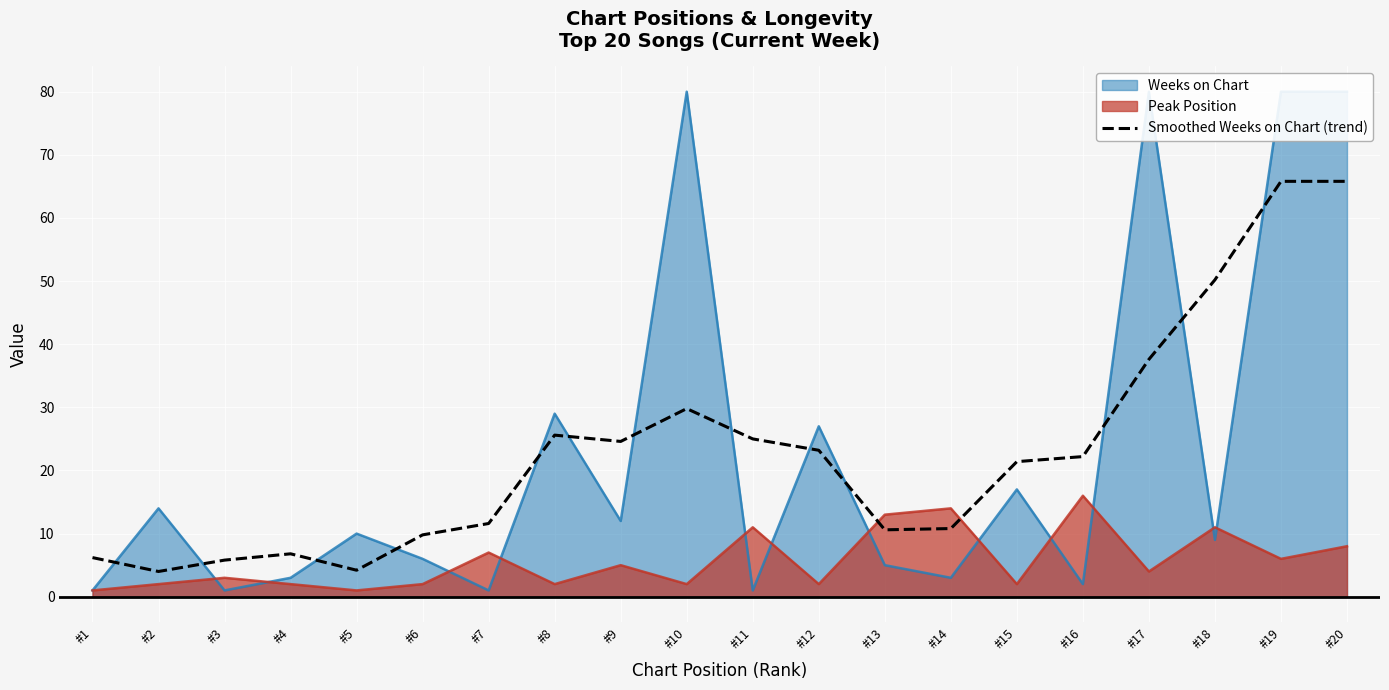

Reading right to left, list all the values displayed in this chart.

#20=65.8	#19=65.8	#18=50.2	#17=37.6	#16=22.2	#15=21.4	#14=10.8	#13=10.6	#12=23.2	#11=25.0	#10=29.8	#9=24.6	#8=25.6	#7=11.6	#6=9.8	#5=4.2	#4=6.8	#3=5.8	#2=4.0	#1=6.2